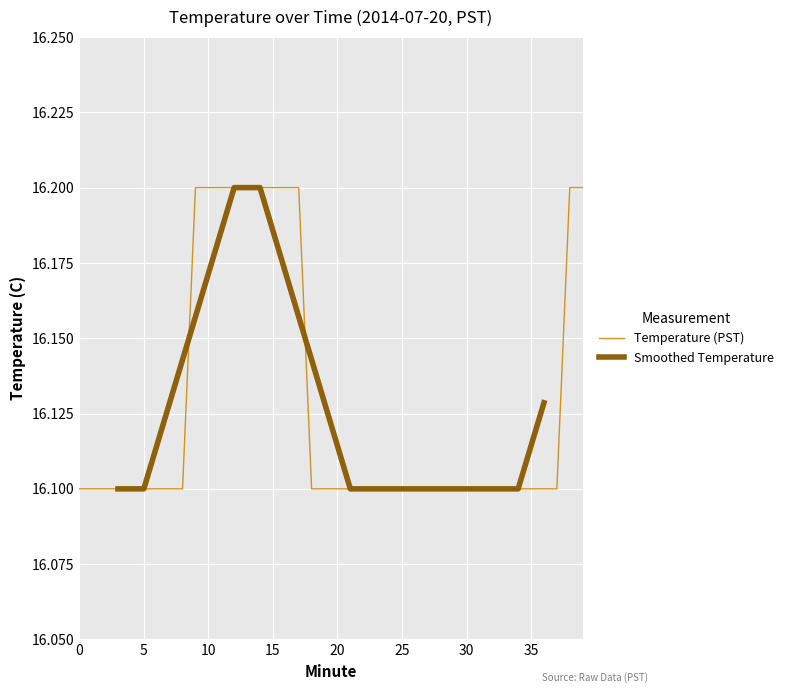

Reading left to right, what are all the values shown in this chart?

0=16.1	1=16.1	2=16.1	3=16.1	4=16.1	5=16.1	6=16.1	7=16.1	8=16.1	9=16.2	10=16.2	11=16.2	12=16.2	13=16.2	14=16.2	15=16.2	16=16.2	17=16.2	18=16.1	19=16.1	20=16.1	21=16.1	22=16.1	23=16.1	24=16.1	25=16.1	26=16.1	27=16.1	28=16.1	29=16.1	30=16.1	31=16.1	32=16.1	33=16.1	34=16.1	35=16.1	36=16.1	37=16.1	38=16.2	39=16.2